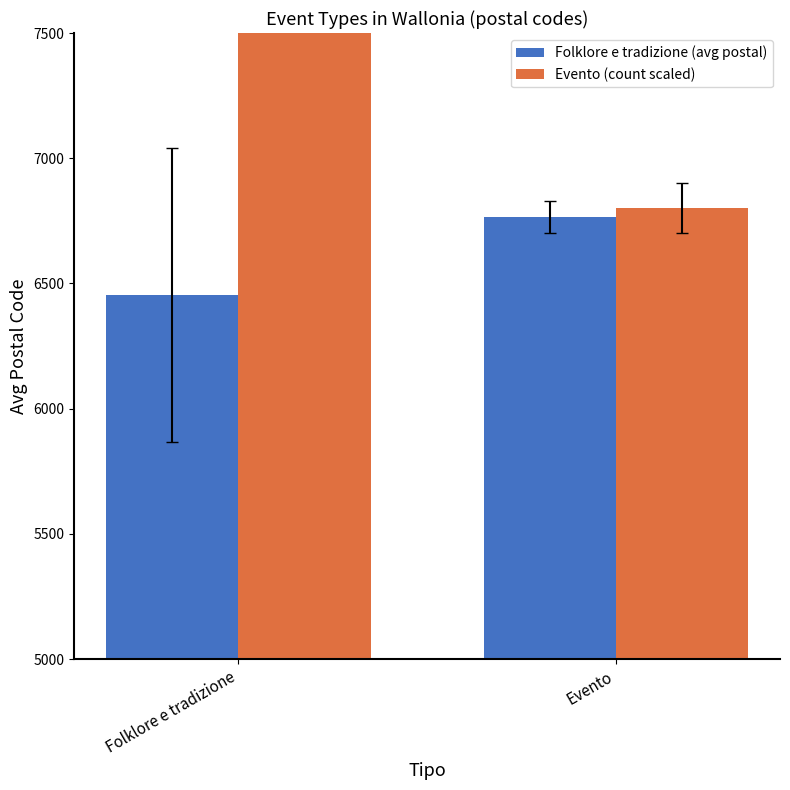

What is the minimum value for Folklore e tradizione (avg postal)?

6454.3